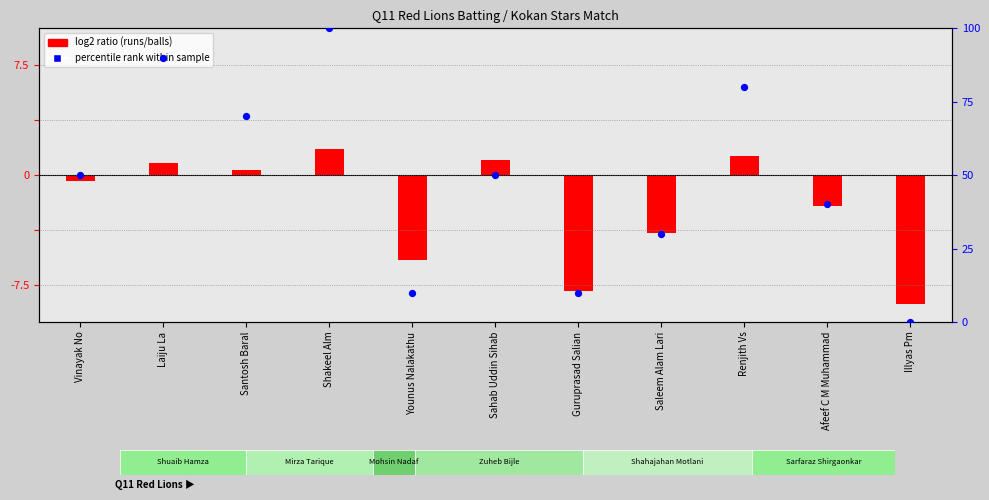

Between Vinayak No and Afeef C M Muhammad, which is larger?

Vinayak No